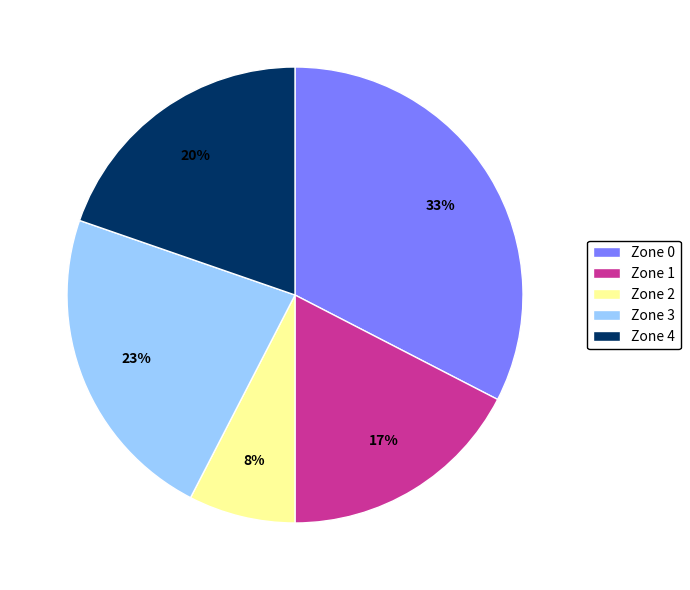

Do Zone 1 and Zone 2 together represent more than half of the pie?

No